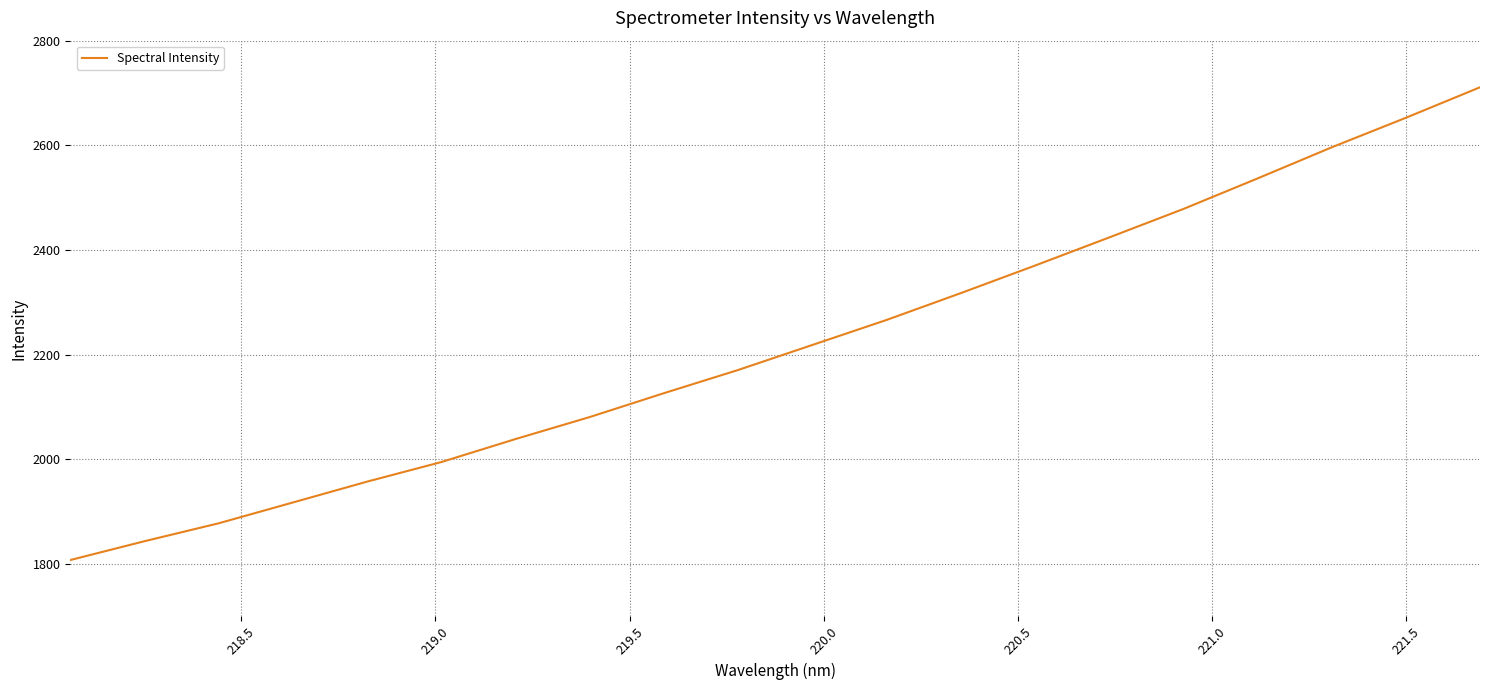

What is the difference between the maximum and minimum values?

903.7